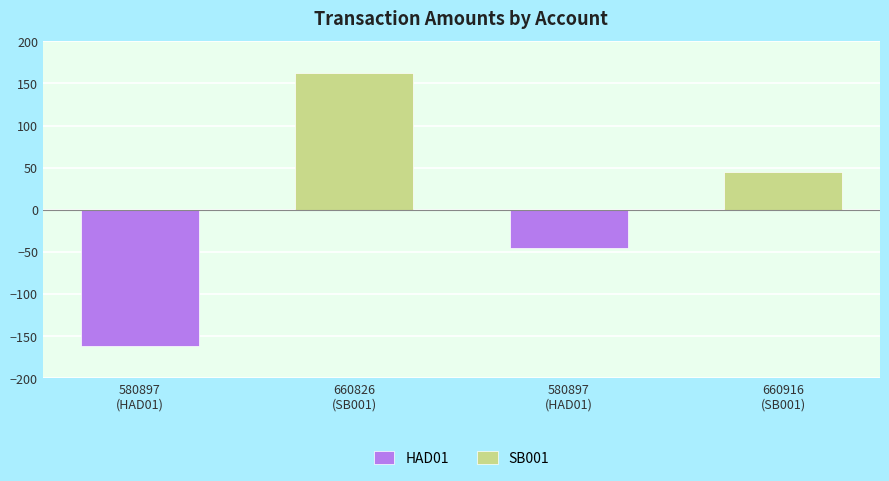

Rank the series by their maximum value, from lowest to highest.

HAD01, SB001